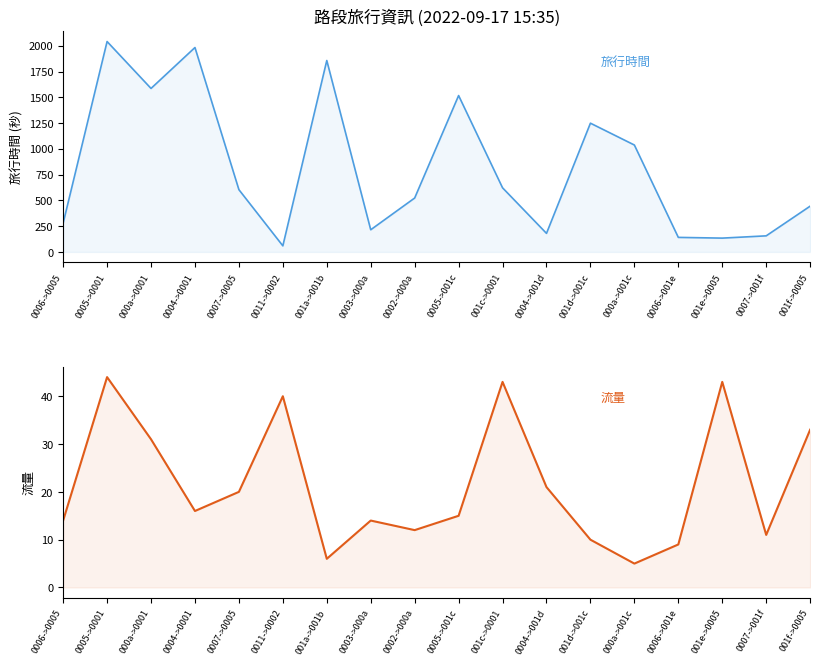

What is the highest value of the 流量 series?

44